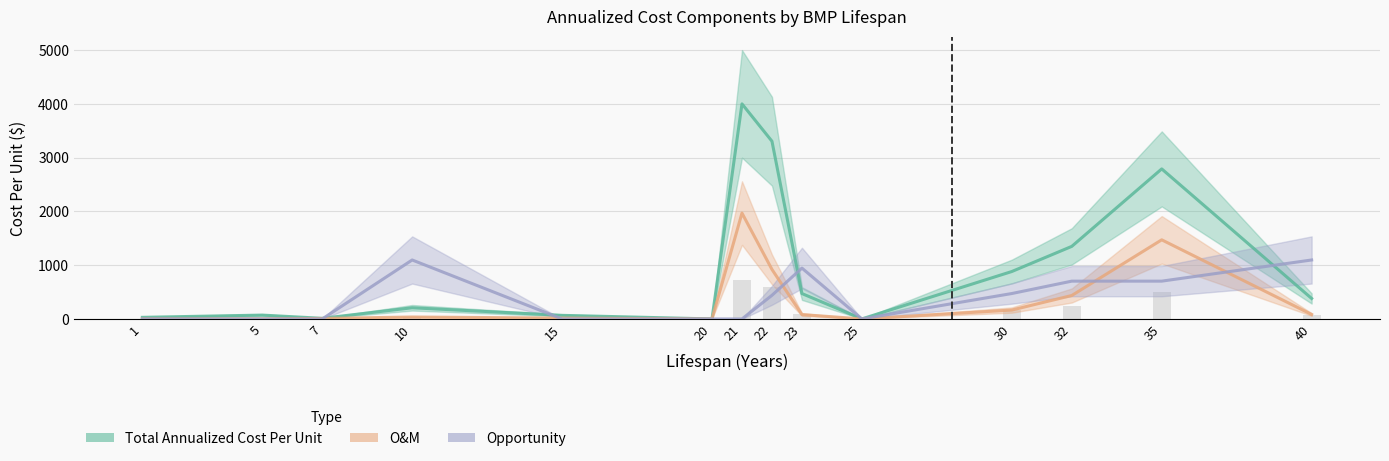

How many values in OandM are above zero?

13